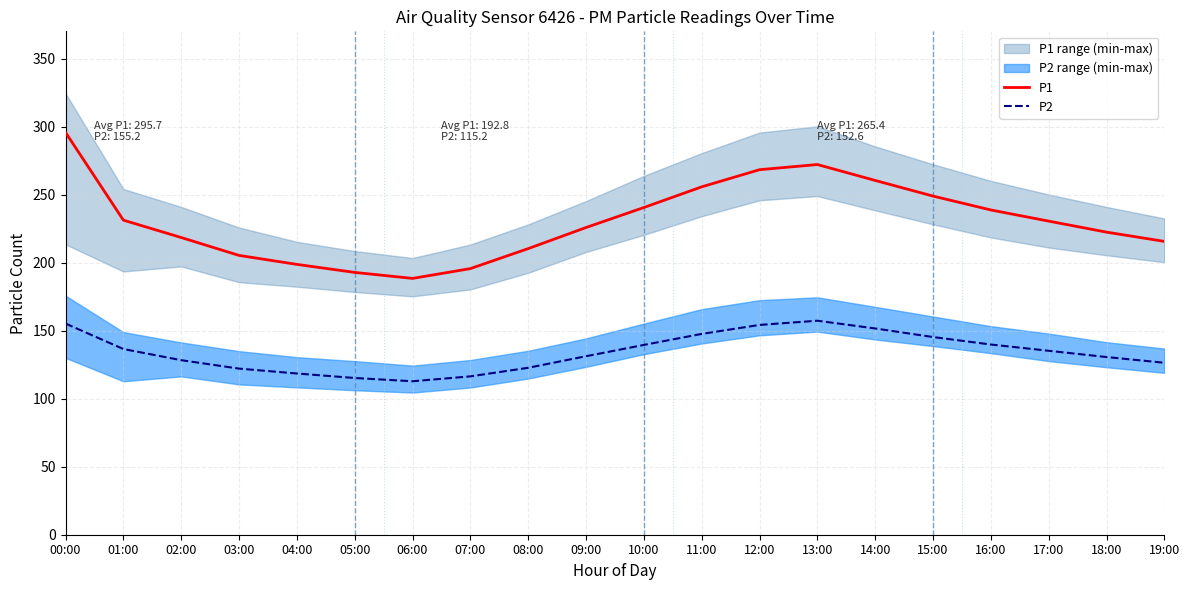

Reading left to right, transcribe all the data shown in this chart.

P1: 00:00=295.7	01:00=231.2	02:00=218.4	03:00=205.3	04:00=198.7	05:00=192.8	06:00=188.4	07:00=195.6	08:00=210.3	09:00=225.8	10:00=240.5	11:00=255.7	12:00=268.3	13:00=272.1	14:00=260.4	15:00=248.9	16:00=238.7	17:00=230.5	18:00=222.4	19:00=215.6
P2: 00:00=155.2	01:00=136.5	02:00=128.3	03:00=122.1	04:00=118.5	05:00=115.2	06:00=112.8	07:00=116.4	08:00=122.7	09:00=131.2	10:00=139.5	11:00=147.6	12:00=154.2	13:00=157.3	14:00=151.6	15:00=145.3	16:00=139.8	17:00=135.2	18:00=130.6	19:00=126.4